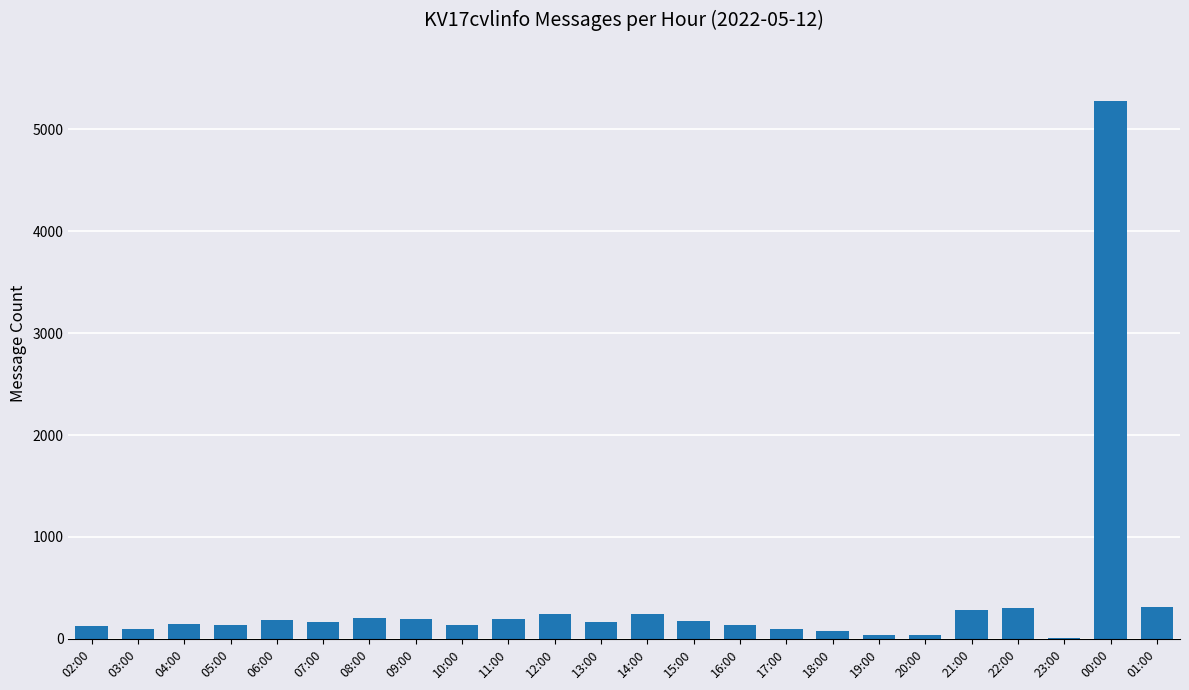

The chart shows a value of 35 at 20:00. True or false?

True